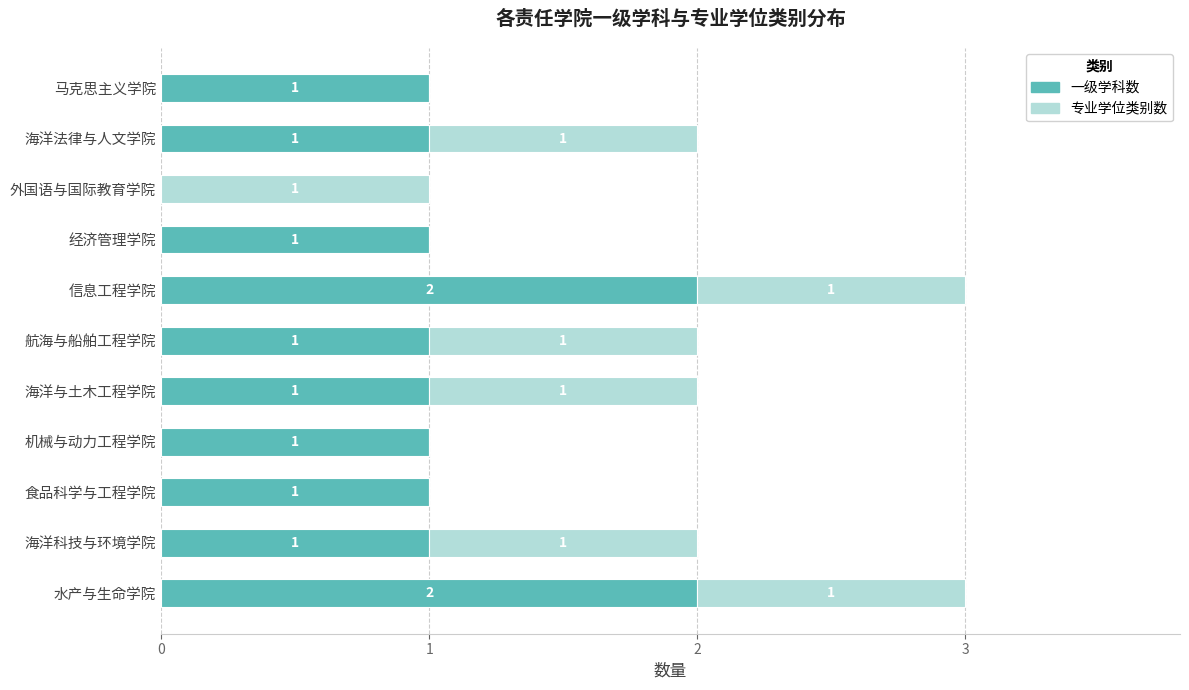

What is the maximum value for 一级学科数?

2